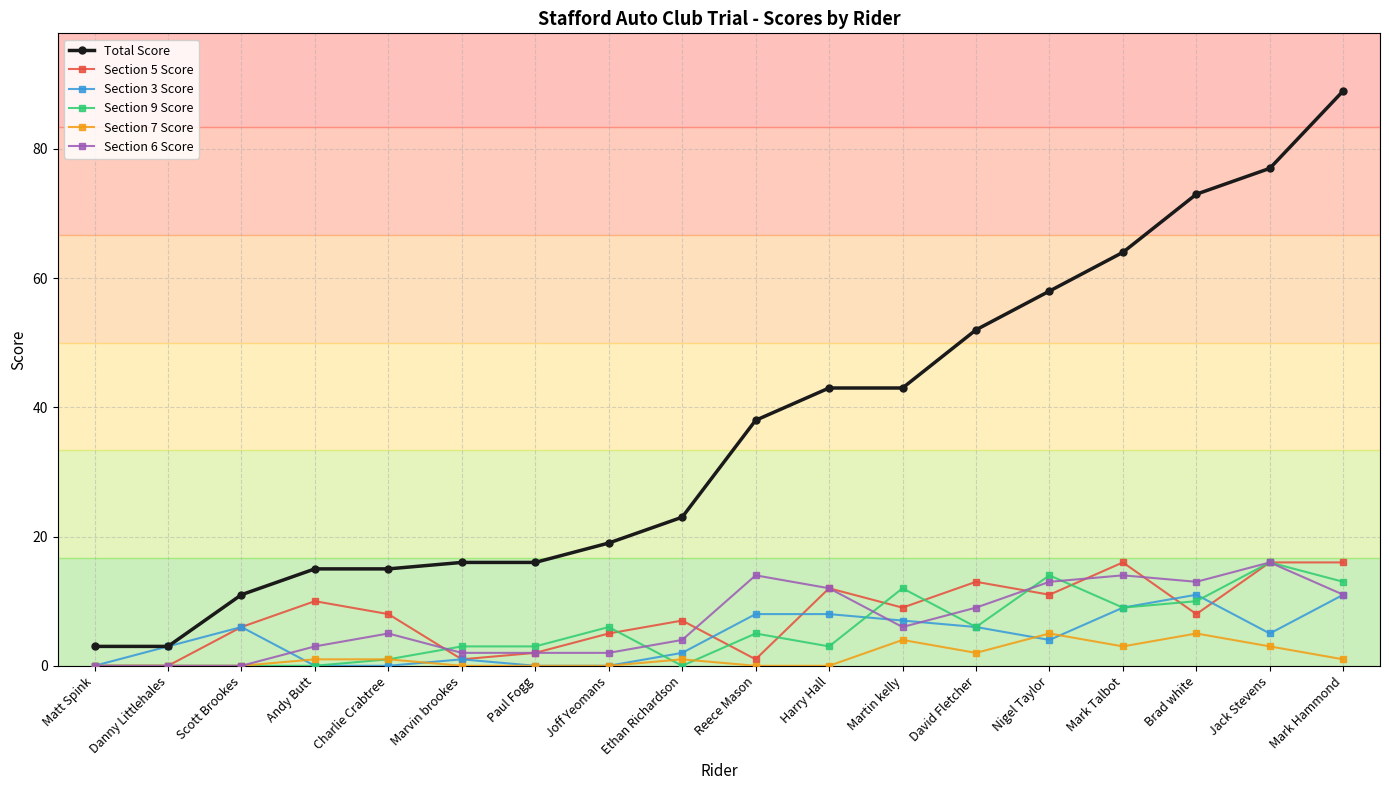

What is the average value of the Section 5 Score series?

8